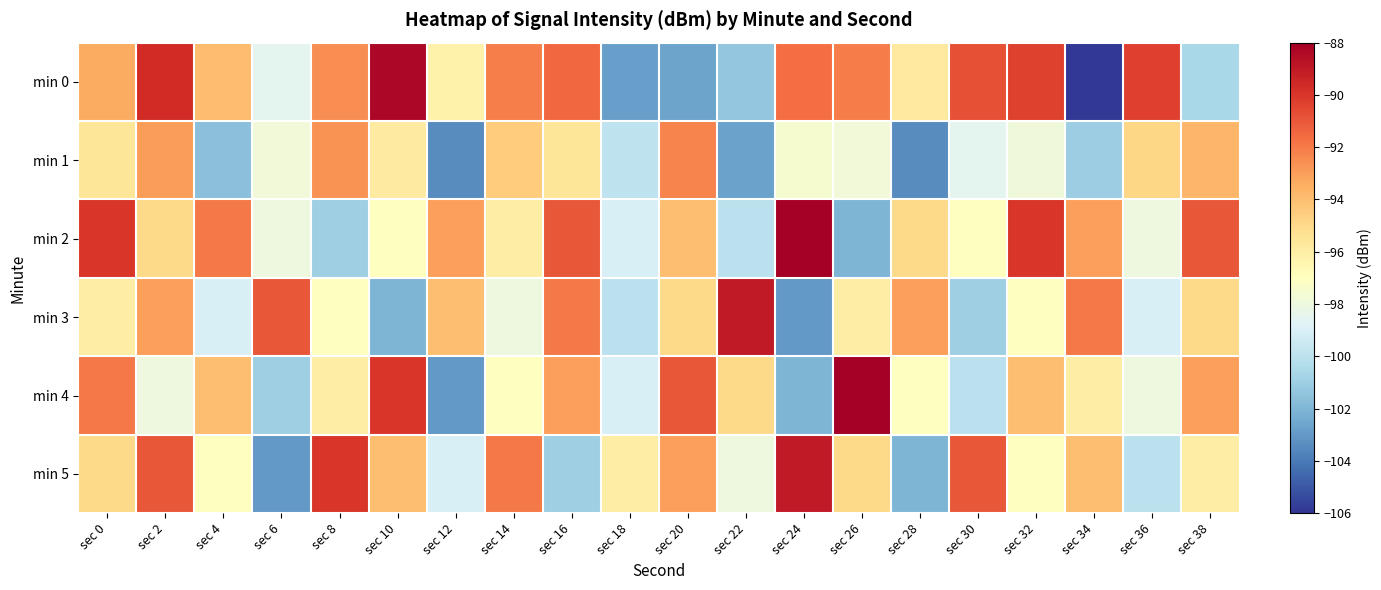

Between sec 8 and sec 10, which is larger?

sec 10